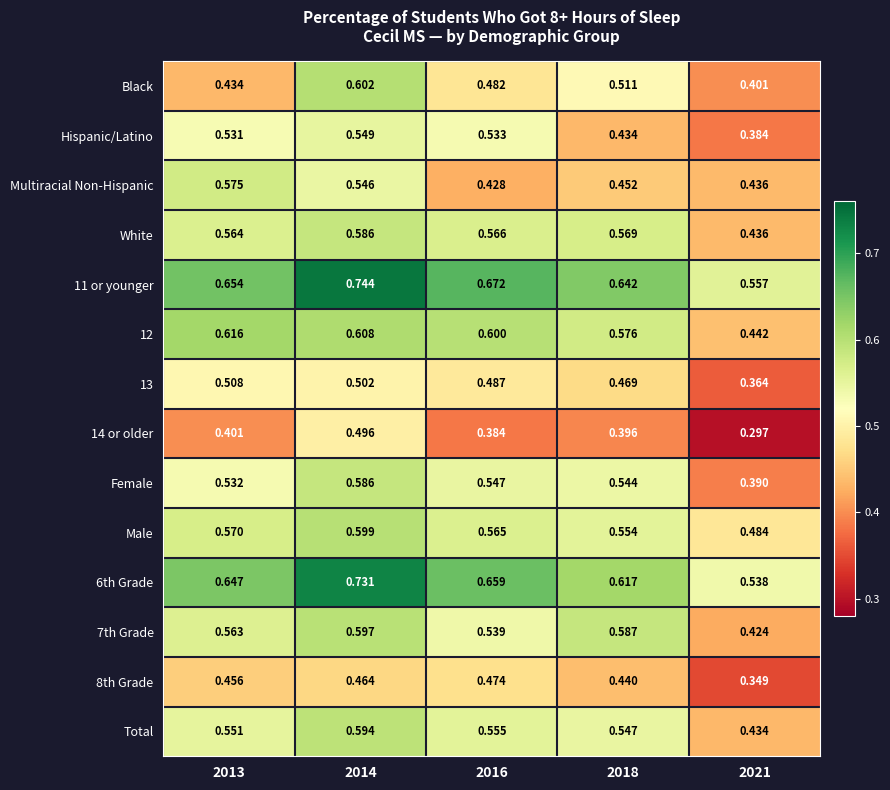

At how many categories does at least one series exceed 0?

5